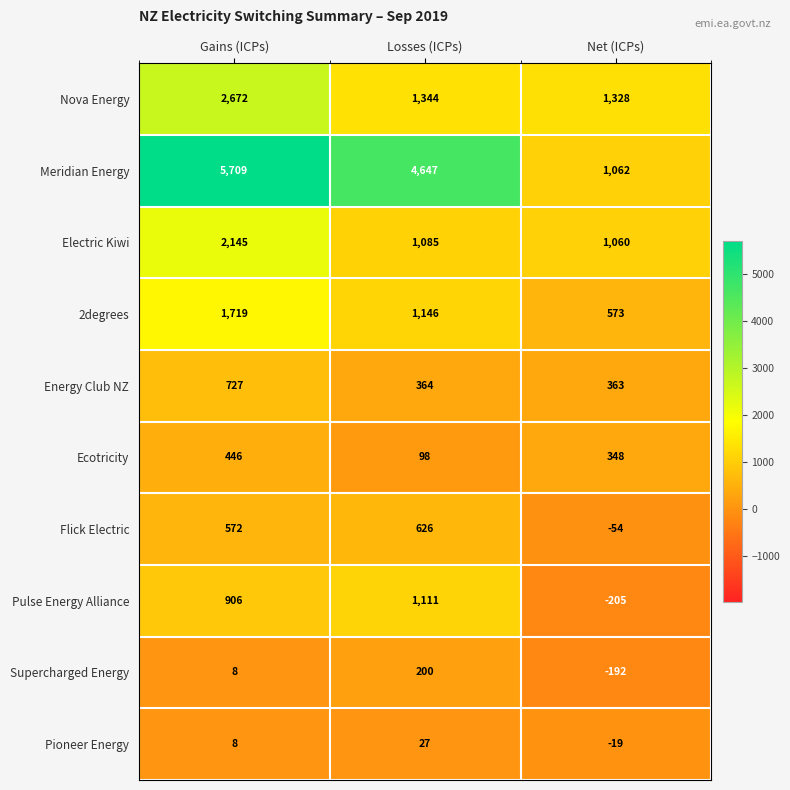

The Electric Kiwi series shows 1060 at Net (ICPs). True or false?

True